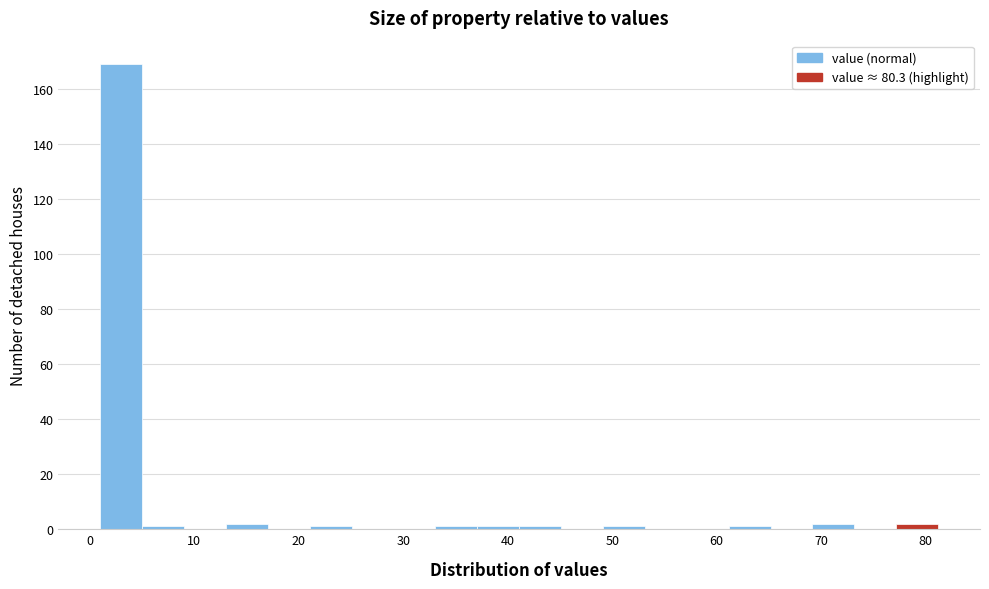

What is the height of the bar covering 1 to 5 on the x-axis? Neither the bar edges nor the heights are printed on the chart, so give them approximately, as read against the axes.

170